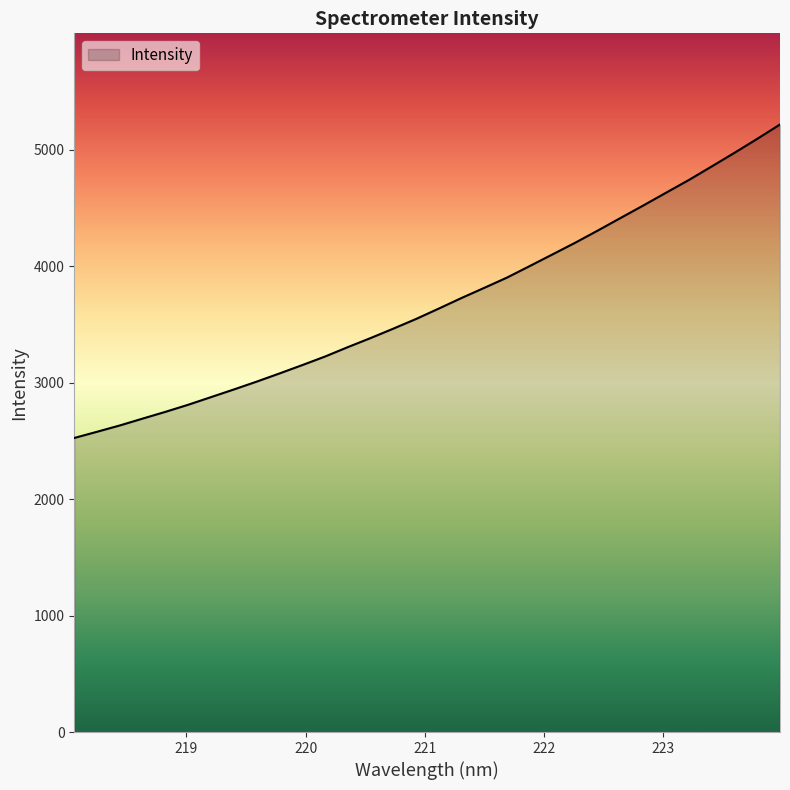

What is the minimum value shown in the chart?

2524.6